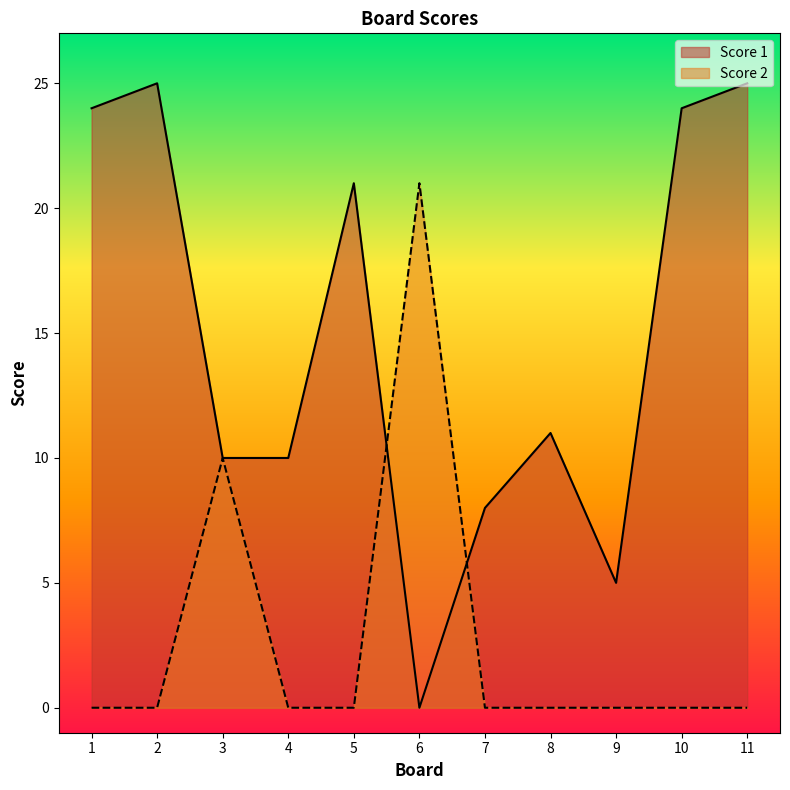

True or false: Score 1 has a value of 5 at 9.

True